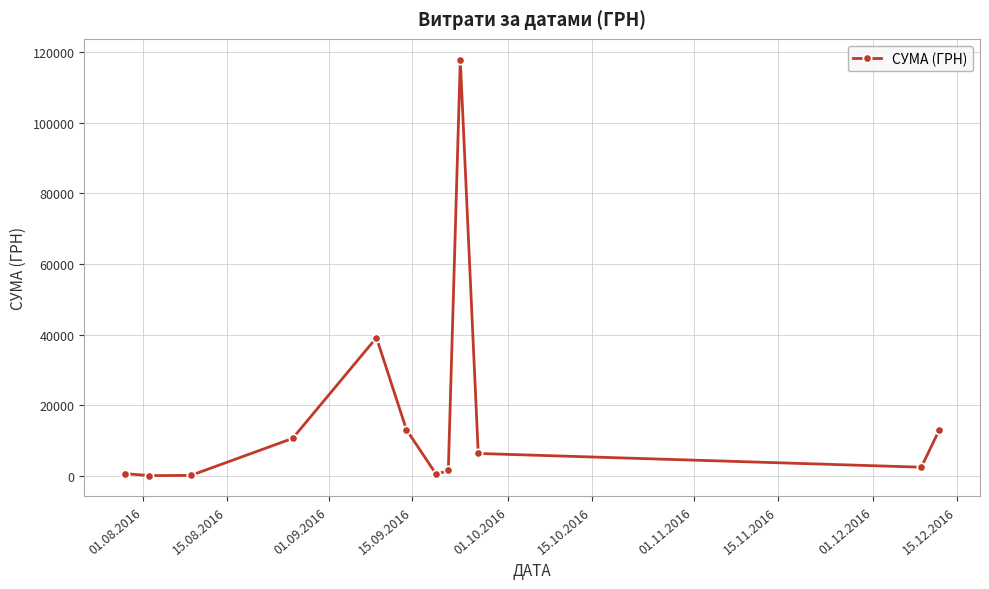

What is the value of the 9th point from the left?

117912.0